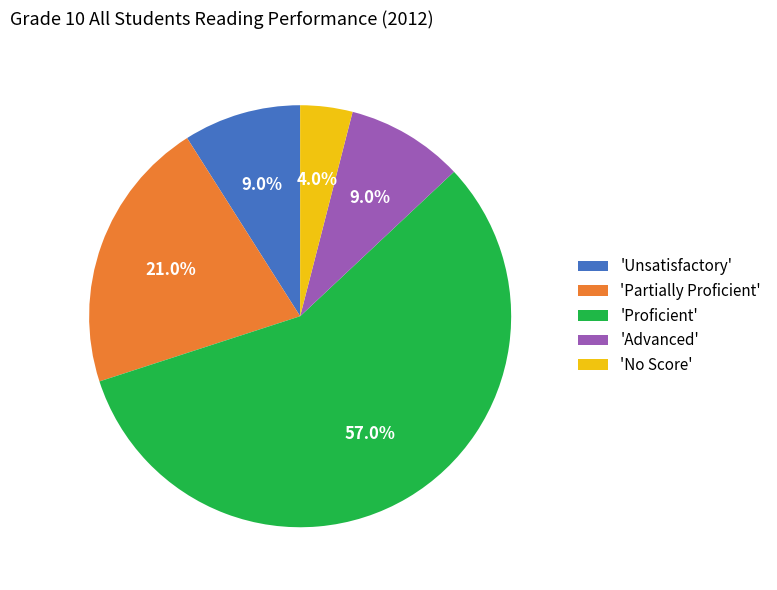

Which slice represents more than half of the pie?

'Proficient'